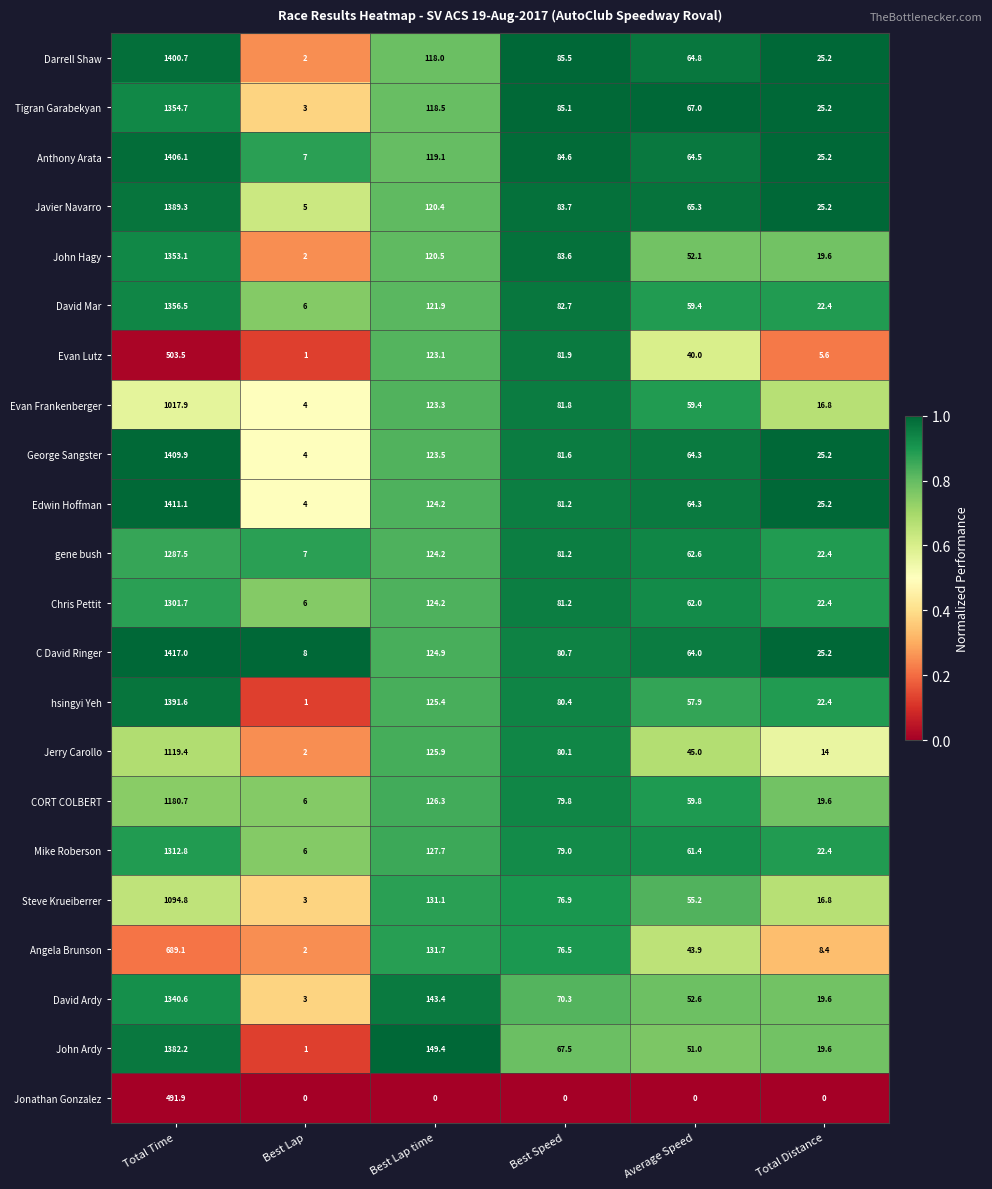

Which series has the largest range (max minus min)?

C David Ringer